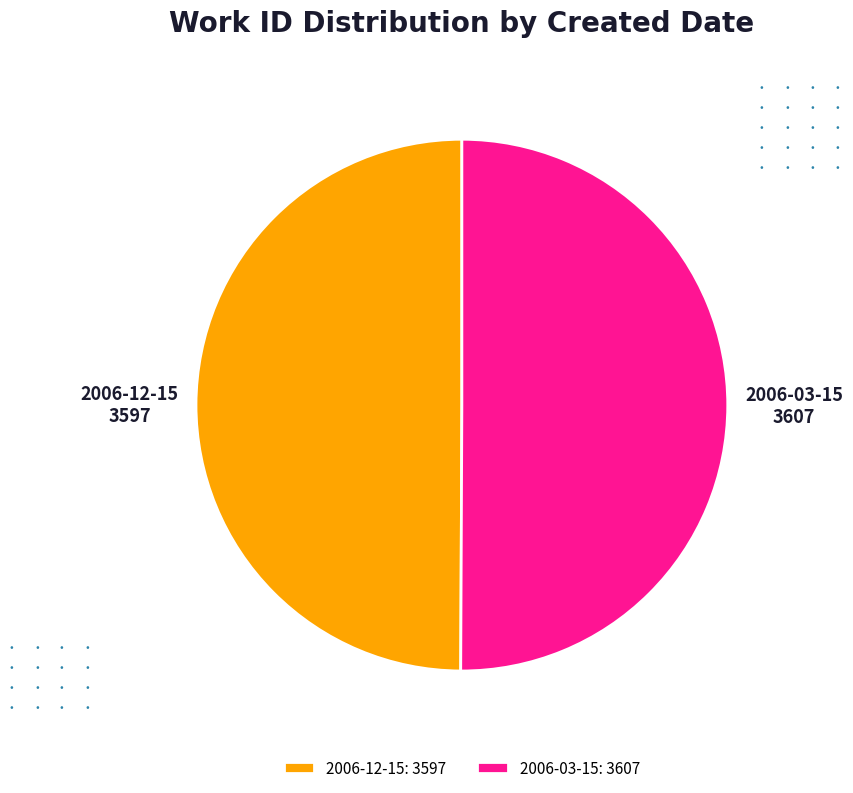

The 2006-12-15: 3597 slice represents 50% of the pie. True or false?

True